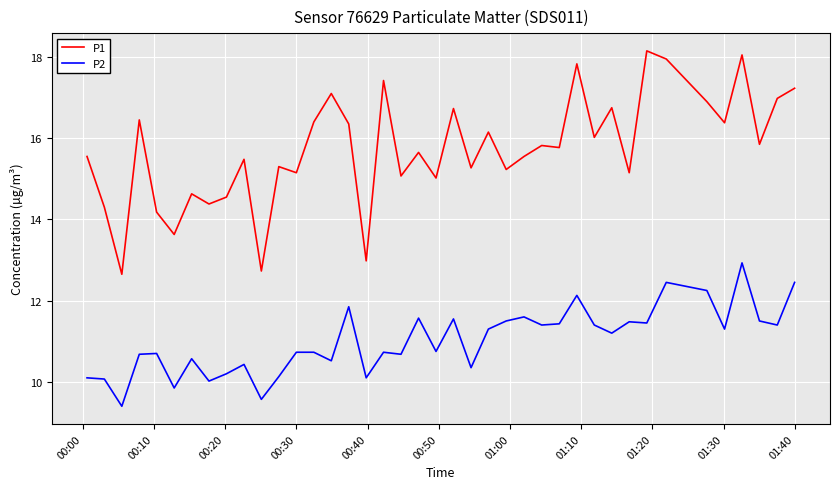

Rank the series by their maximum value, from lowest to highest.

P2, P1